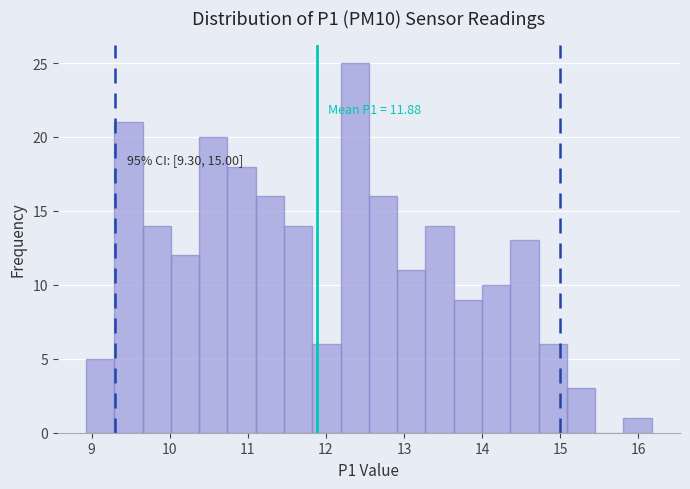

Around what value on the x-axis is the tallest bar? Give the approximate position of its centre, as read against the axis.

12.4